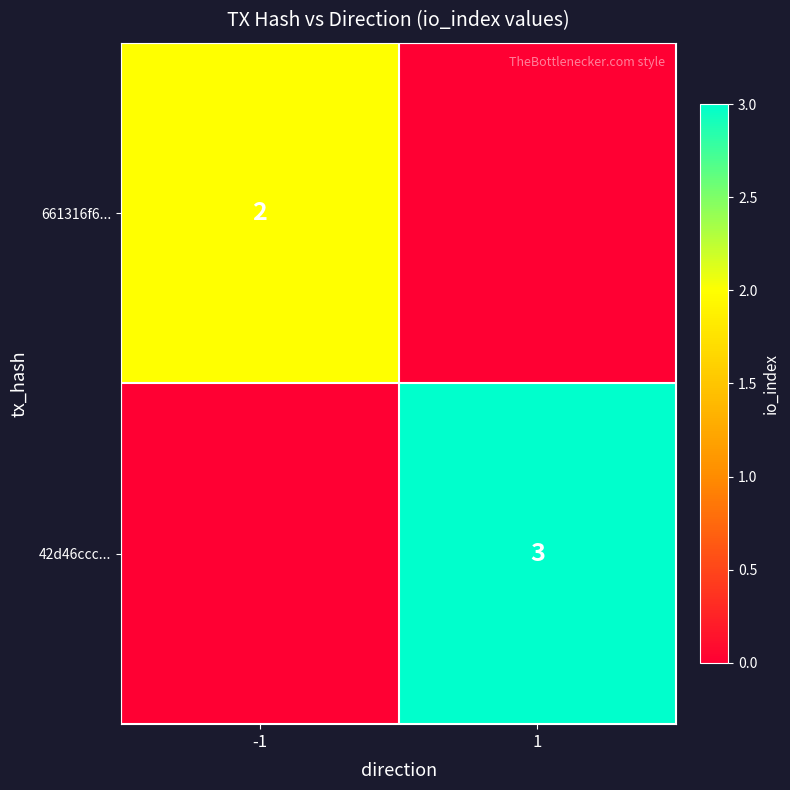

The 661316f6... series shows 2 at -1. True or false?

True